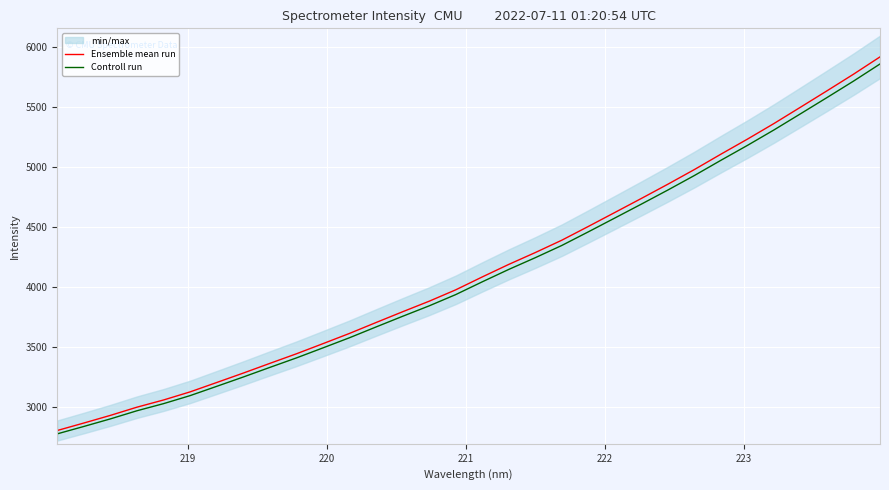

What is the highest value of the Controll run series?

5861.8